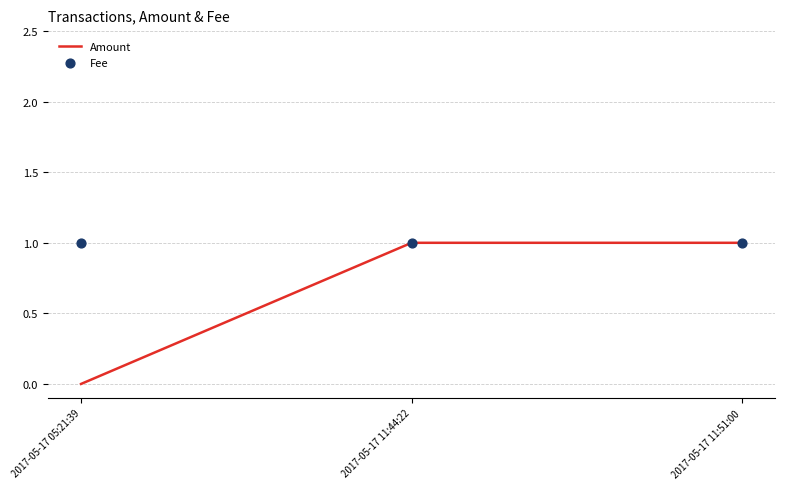

At how many categories does at least one series exceed 0?

3